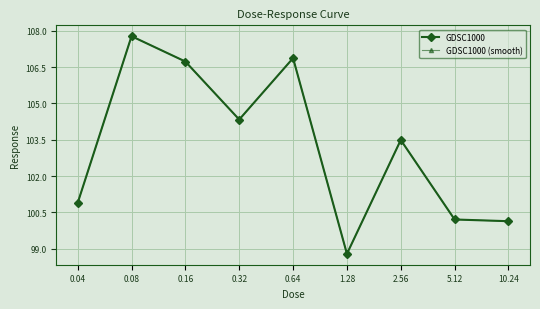

Which series changed the most between 5.12 and 10.24?

GDSC1000